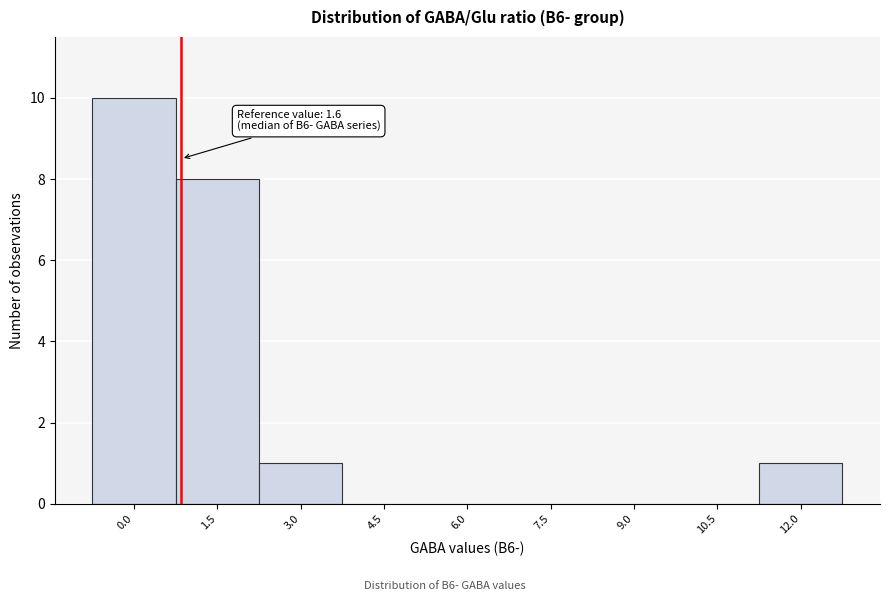

Reading right to left, extract all data points from this chart.

12.0=1	10.5=0	9.0=0	7.5=0	6.0=0	4.5=0	3.0=1	1.5=8	0.0=10